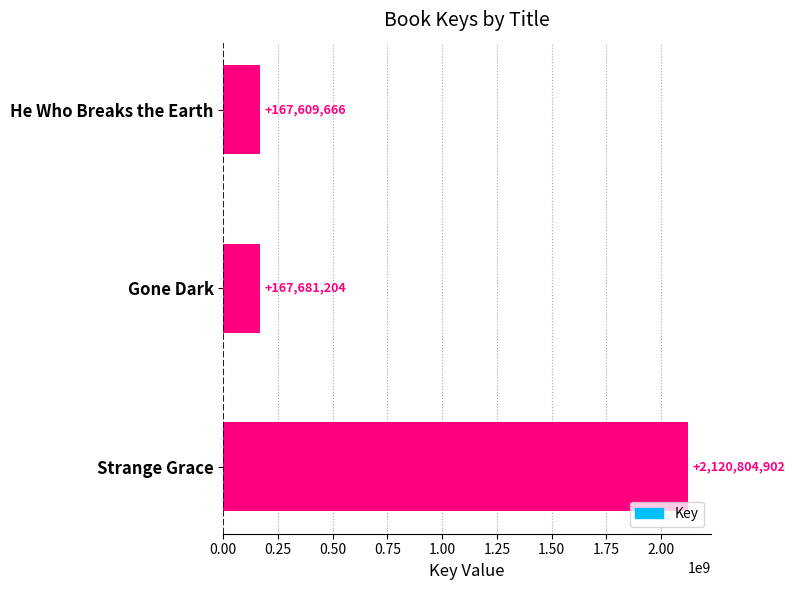

What is the ratio of the value at Strange Grace to the value at He Who Breaks the Earth?

12.7